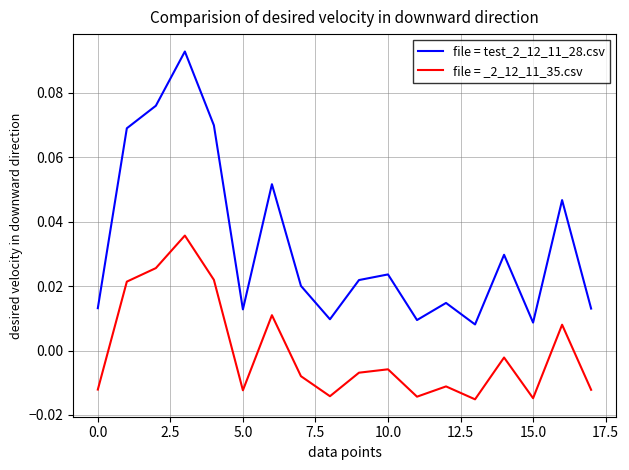

True or false: file = test_2_12_11_28.csv has more than 0 points higher than both neighbors.

True